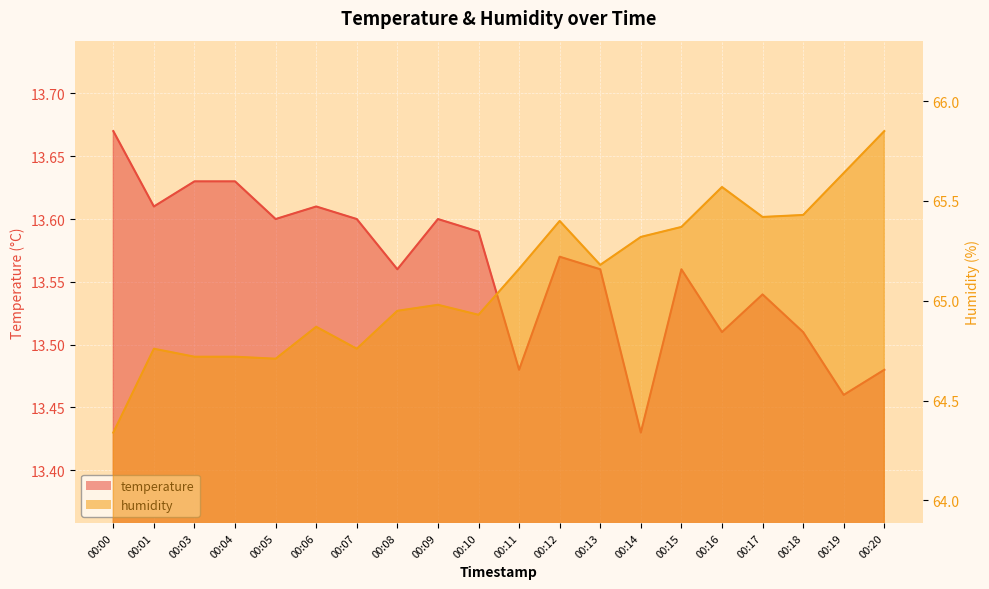

Where is the first local minimum for humidity?

00:05